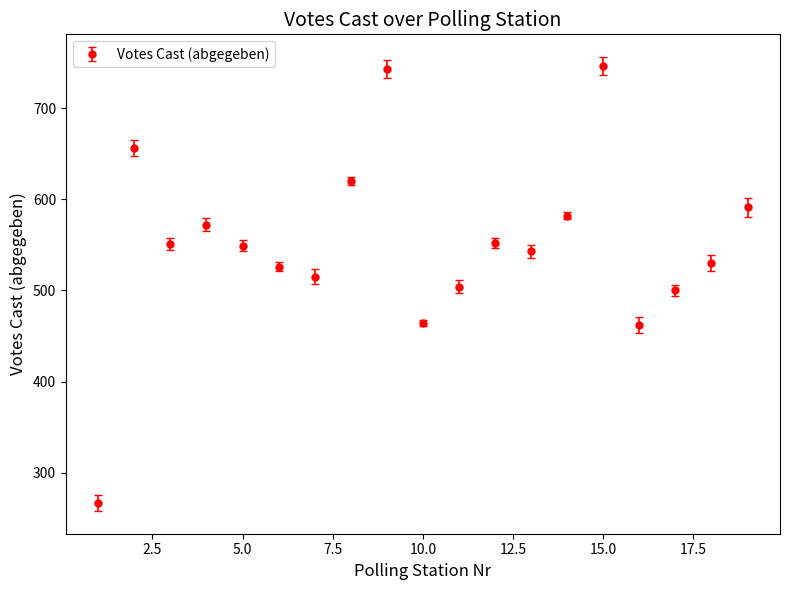

What is the value of the 5th point from the left?

549